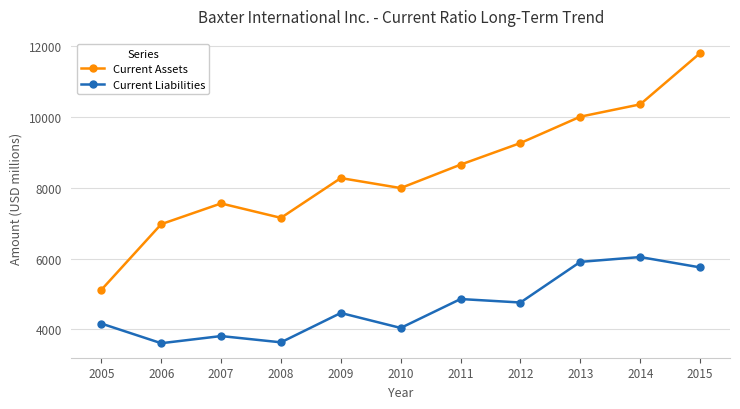

What is the sum of the Current Liabilities values at 2007 and 2014?

9854